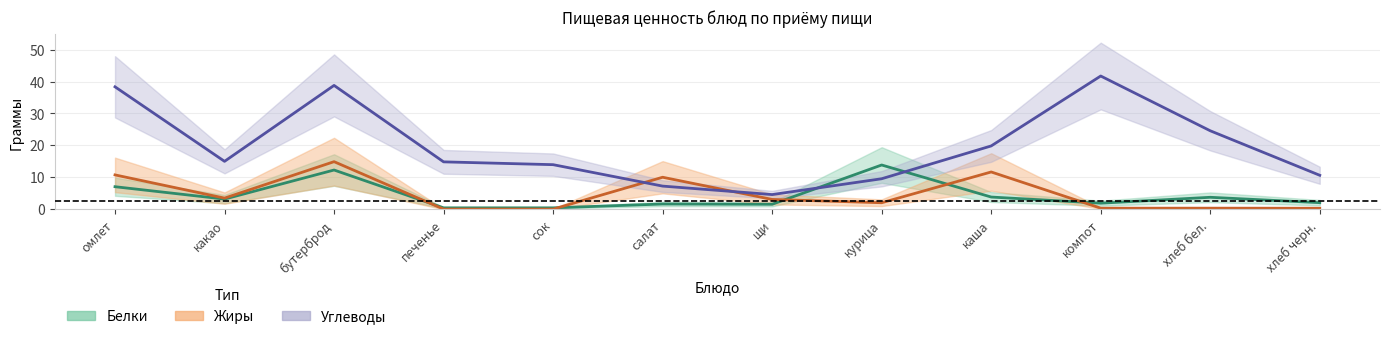

The Белки series shows 2.6 at щи. True or false?

False